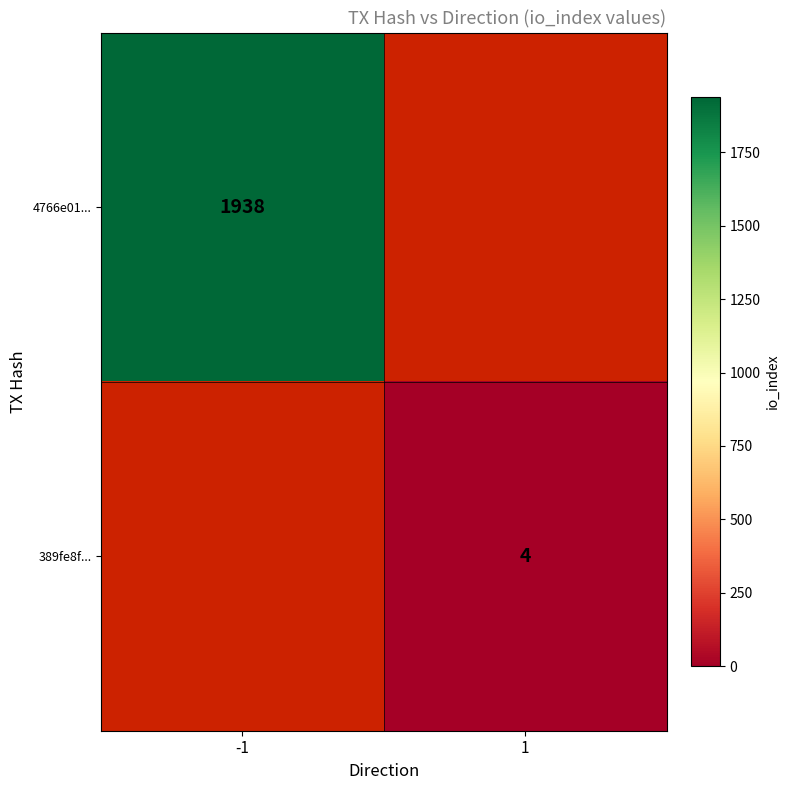

True or false: 4766e01... has a value of 2773 at -1.

False